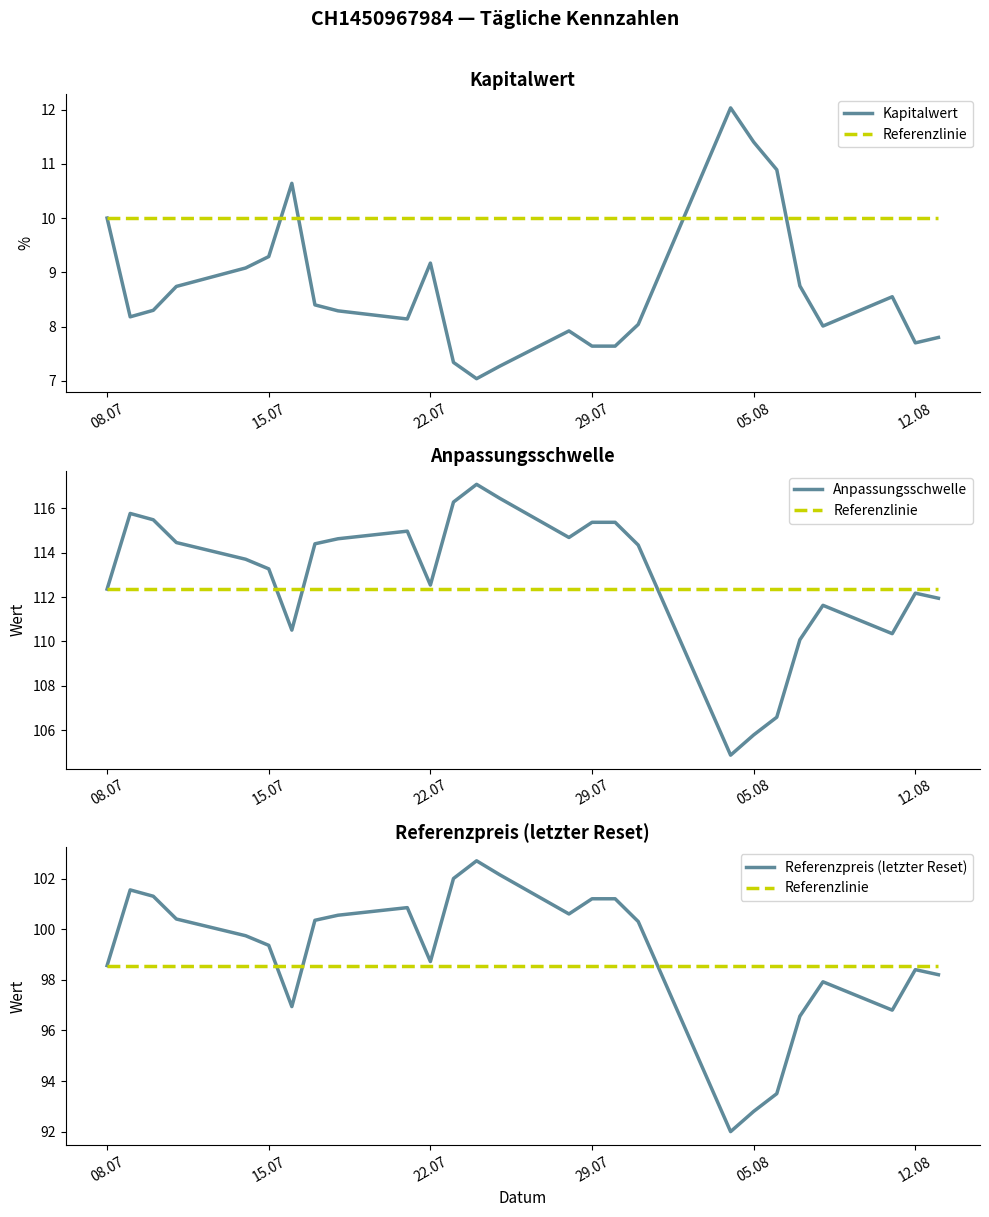

Between 15.07 and 29.07, which series saw the biggest shift?

Anpassungsschwelle